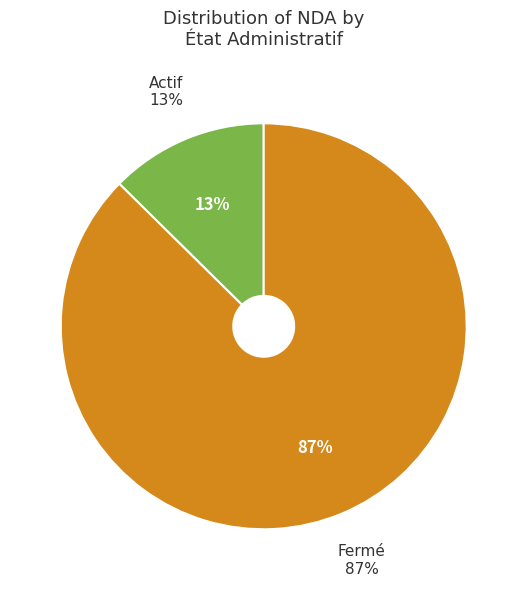

What is the majority slice?

Fermé (BILAN DE COMPETENCE=FAUX, APPRENTISSAGE=FAUX, VAE=FAUX, ACTION DE FORMATION=FAUX)